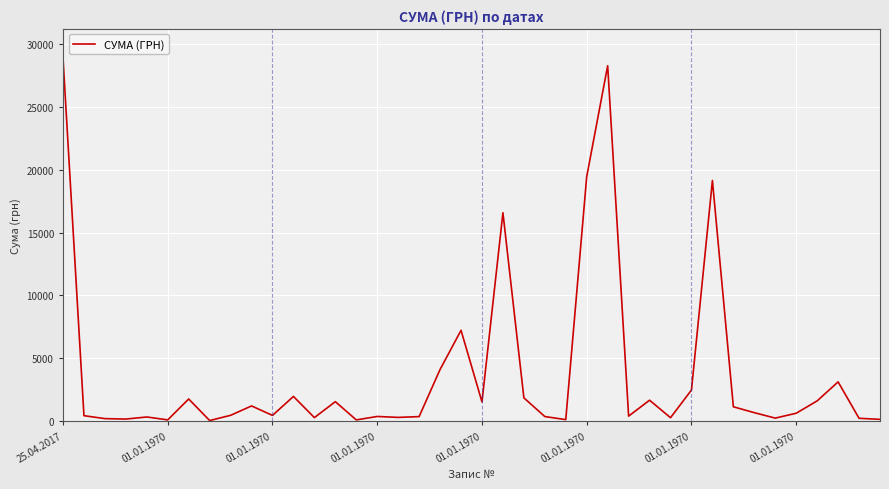

What is the maximum value shown in the chart?

28897.0